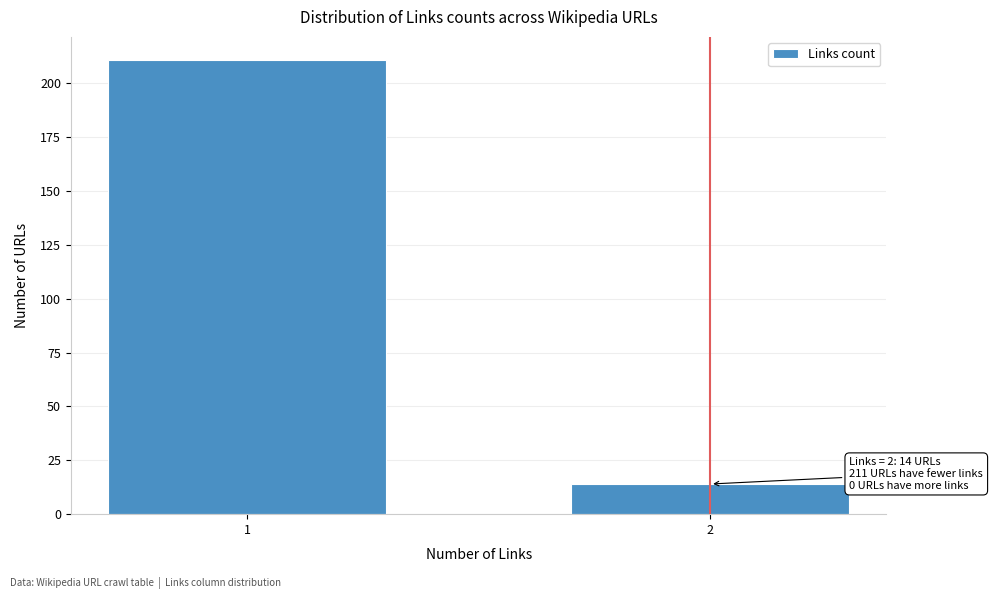

Reading left to right, what are all the values shown in this chart?

1=211	2=14